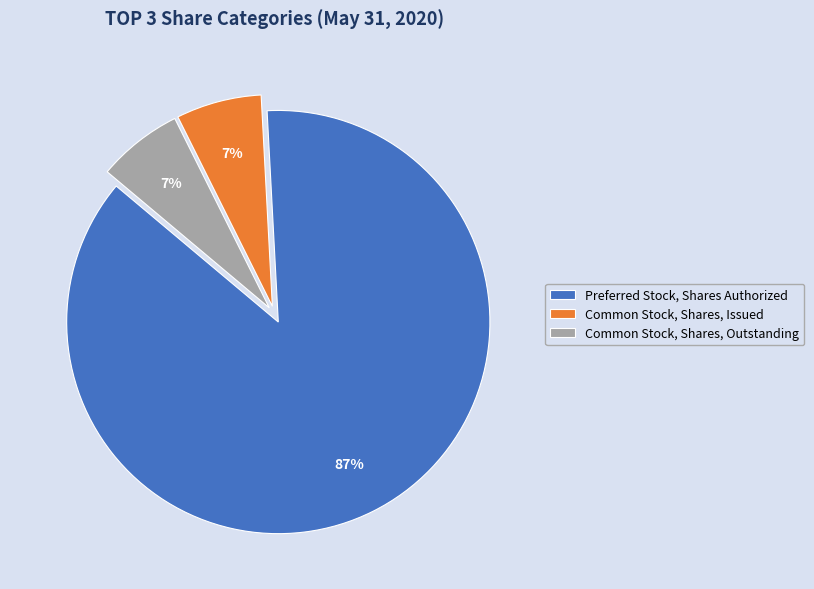

Which slice is the largest?

Preferred Stock, Shares Authorized